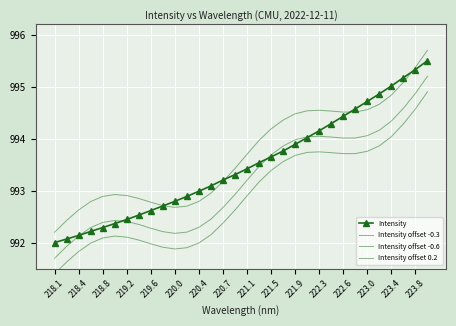

What is the lowest value of the Intensity offset 0.2 series?

992.2